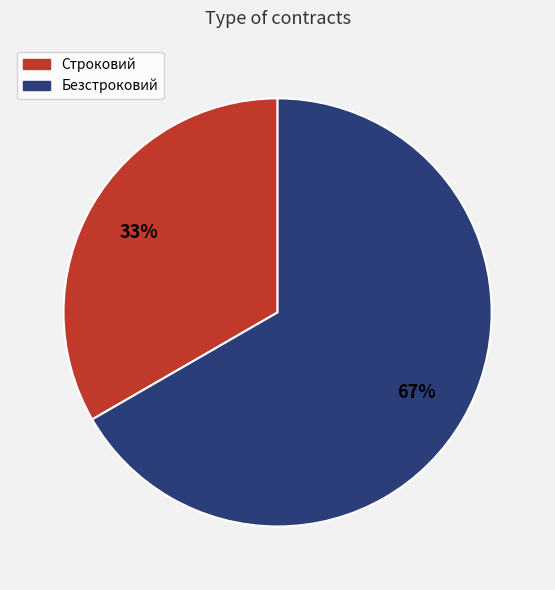

What is the ratio of the value at Строковий to the value at Безстроковий?

0.5